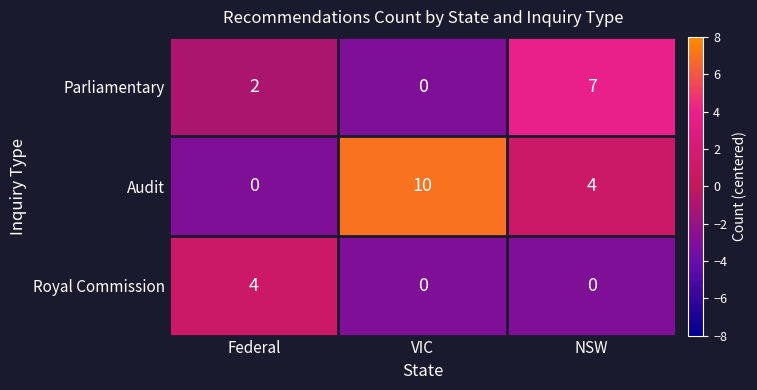

Reading left to right, transcribe all the data shown in this chart.

Parliamentary: Federal=2	VIC=0	NSW=7
Audit: Federal=0	VIC=10	NSW=4
Royal Commission: Federal=4	VIC=0	NSW=0